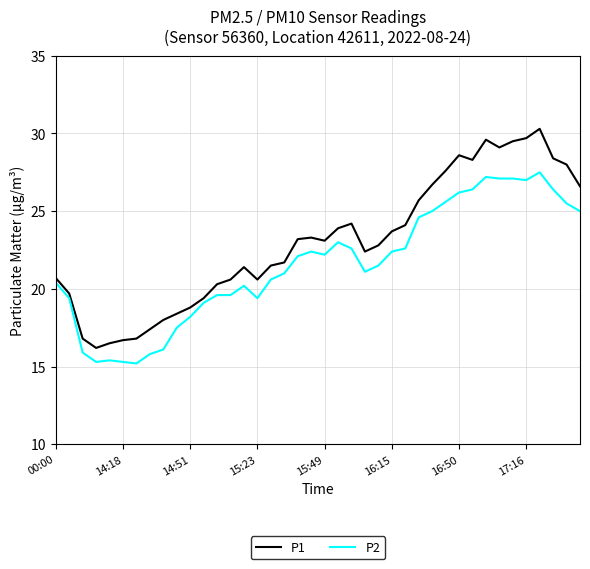

True or false: P2 and P1 cross at least once.

False